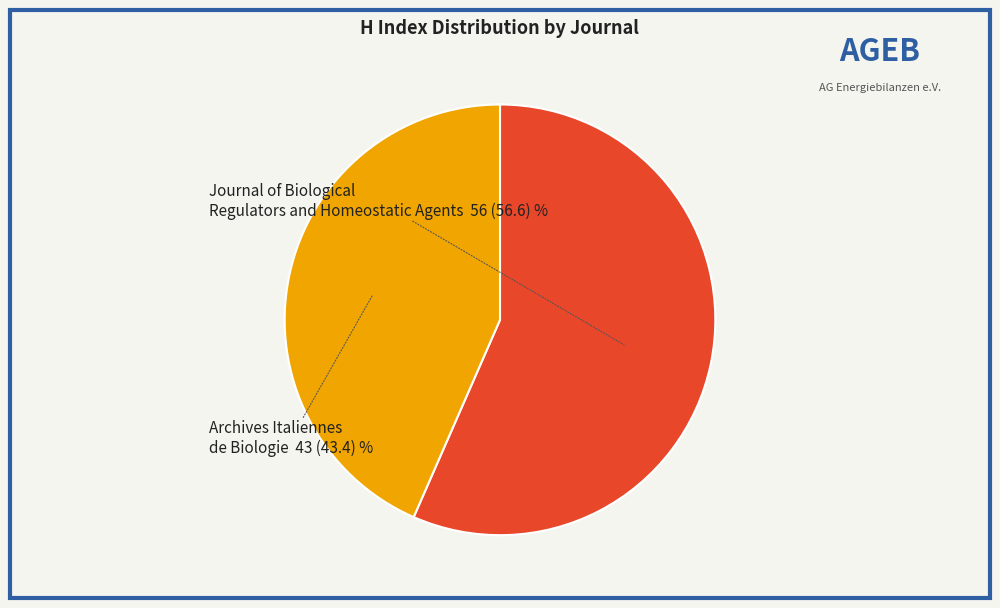

True or false: Archives Italiennes de Biologie accounts for 34% of the total.

False